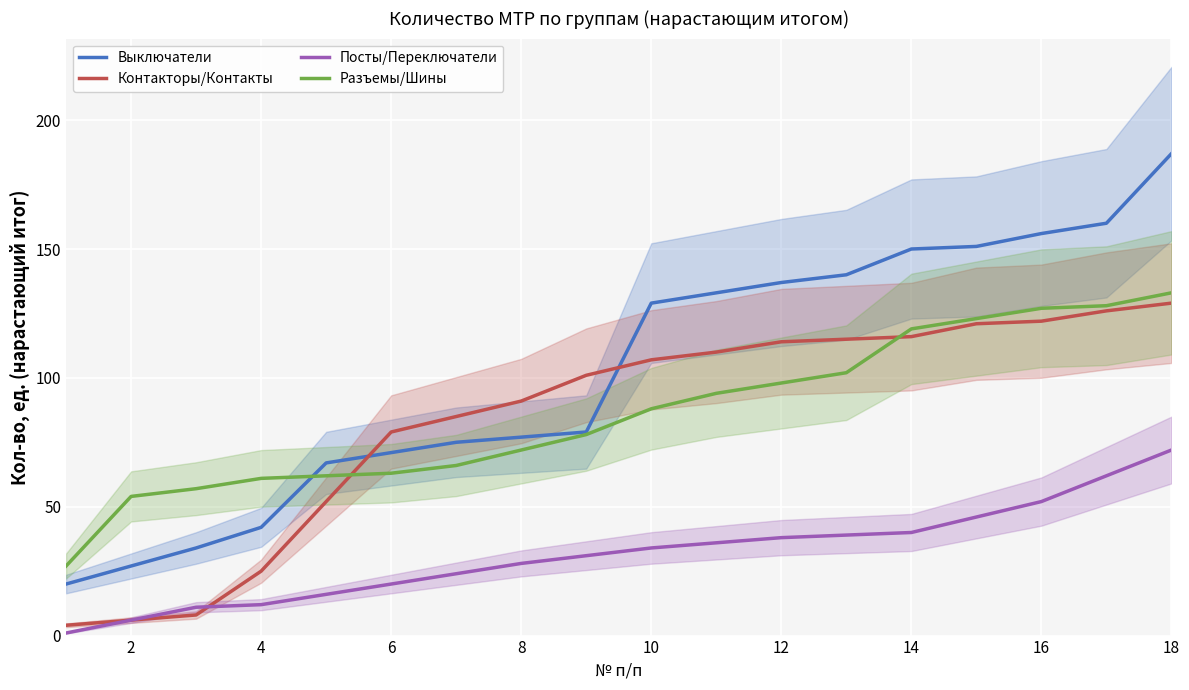

What are all the series names shown in the legend?

Выключатели, Контакторы/Контакты, Посты/Переключатели, Разъемы/Шины